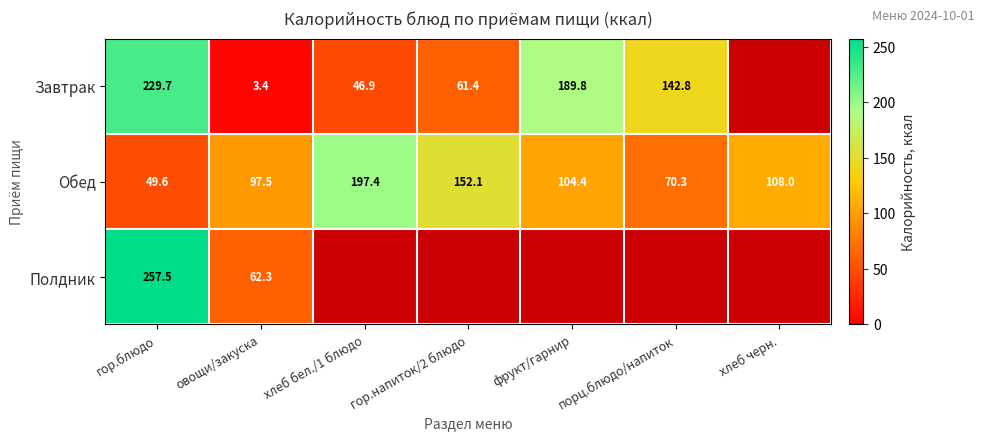

Rank the series at овощи/закуска from lowest to highest value.

Завтрак, Полдник, Обед